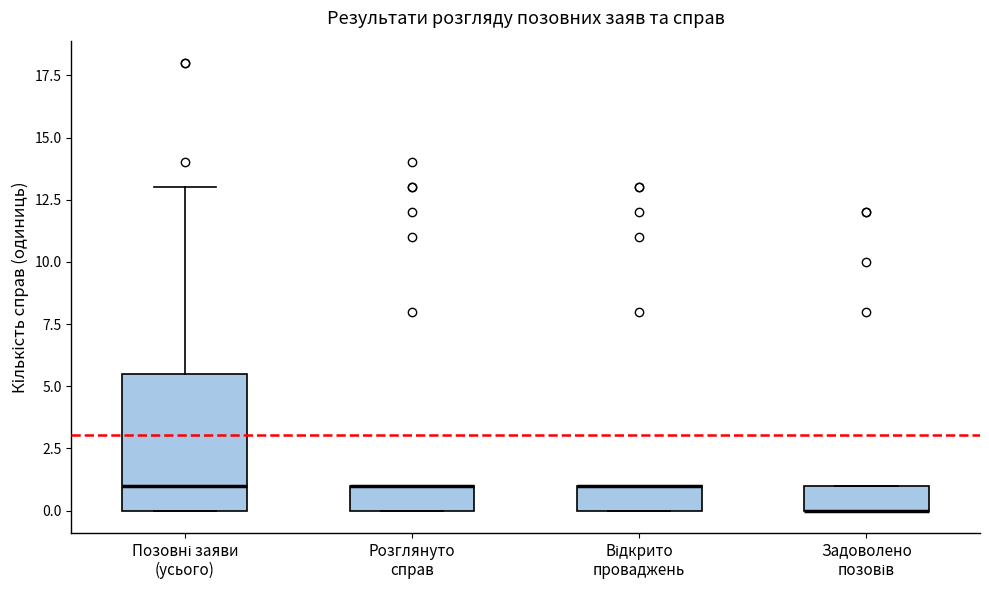

Where is the lower edge of the box for Відкрито проваджень on the y-axis? The values are not printed on the chart, so give them approximately, as read against the axis.

0.0